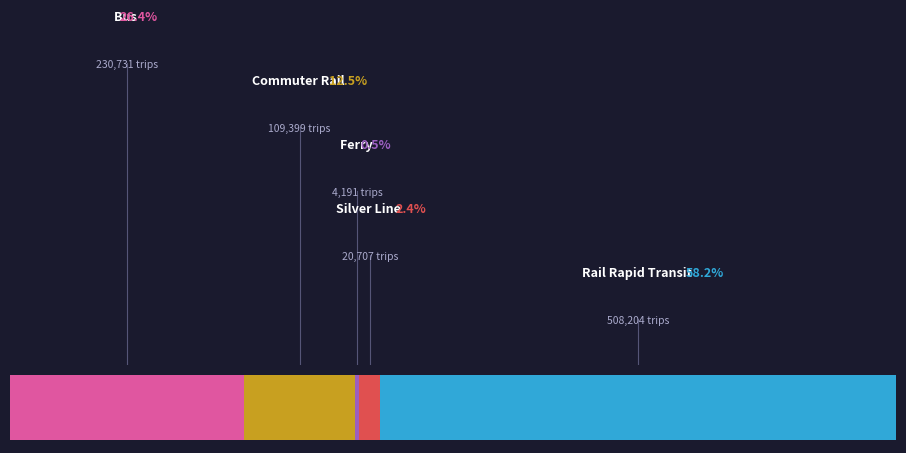

The Silver Line slice represents 10% of the pie. True or false?

False